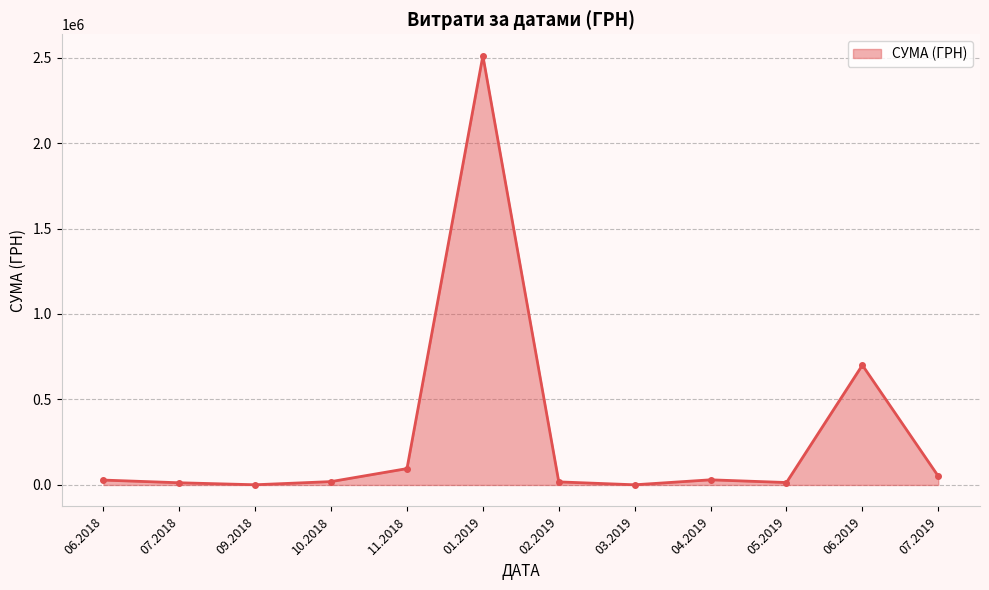

What is the difference between the maximum and minimum values?

2509194.9